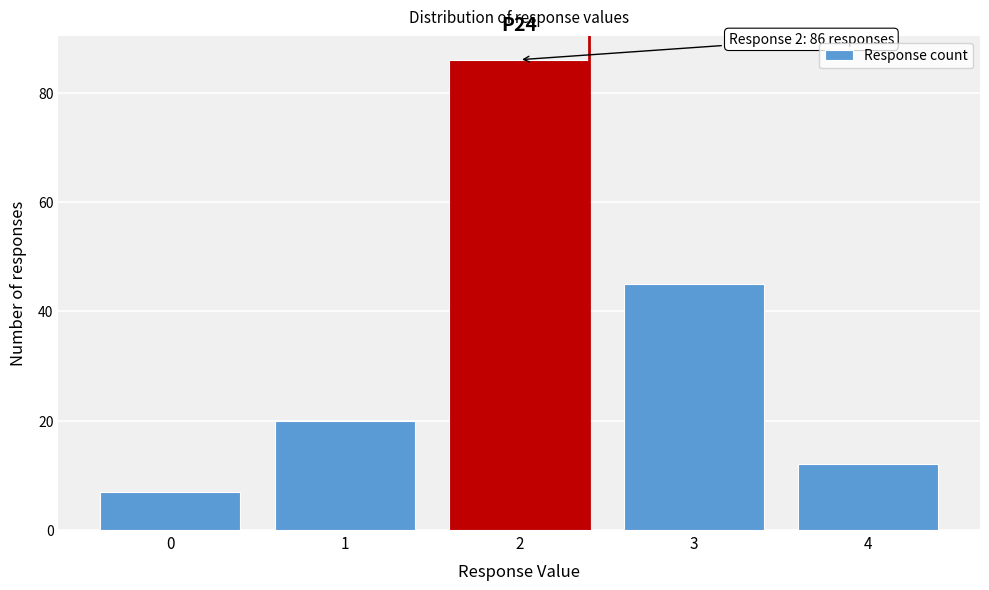

Over which range of the x-axis is the bar tallest?

1.5 to 2.5